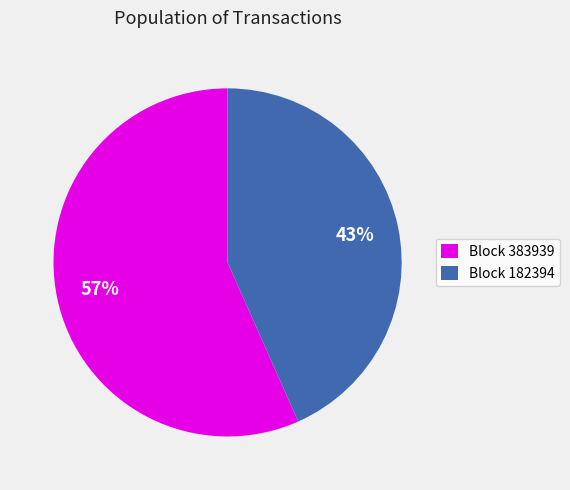

Count the number of slices in the pie.

2